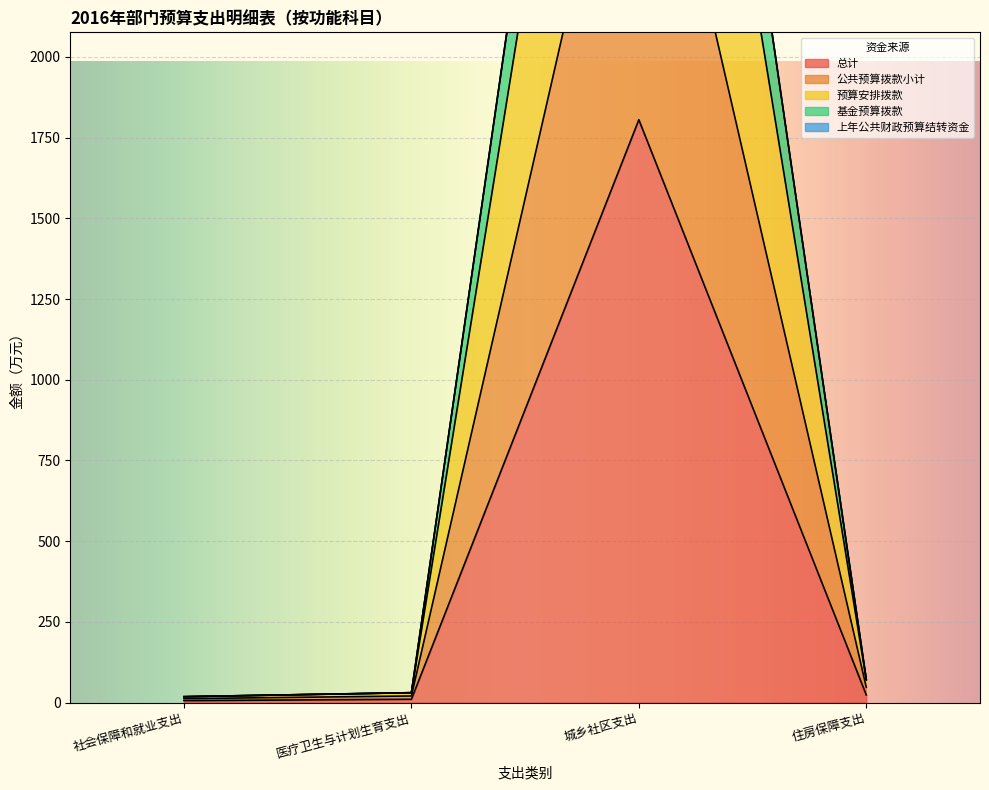

Reading left to right, extract all data points from this chart.

总计: 社会保障和就业支出=6.1	医疗卫生与计划生育支出=10.2	城乡社区支出=1805.5	住房保障支出=23.7
公共预算拨款小计: 社会保障和就业支出=18.2	医疗卫生与计划生育支出=30.7	城乡社区支出=4401.6	住房保障支出=71.0
预算安排拨款: 社会保障和就业支出=12.2	医疗卫生与计划生育支出=20.4	城乡社区支出=3103.5	住房保障支出=47.4
基金预算拨款: 社会保障和就业支出=18.2	医疗卫生与计划生育支出=30.7	城乡社区支出=4909.0	住房保障支出=71.0
上年公共财政预算结转资金: 社会保障和就业支出=18.2	医疗卫生与计划生育支出=30.7	城乡社区支出=4901.6	住房保障支出=71.0